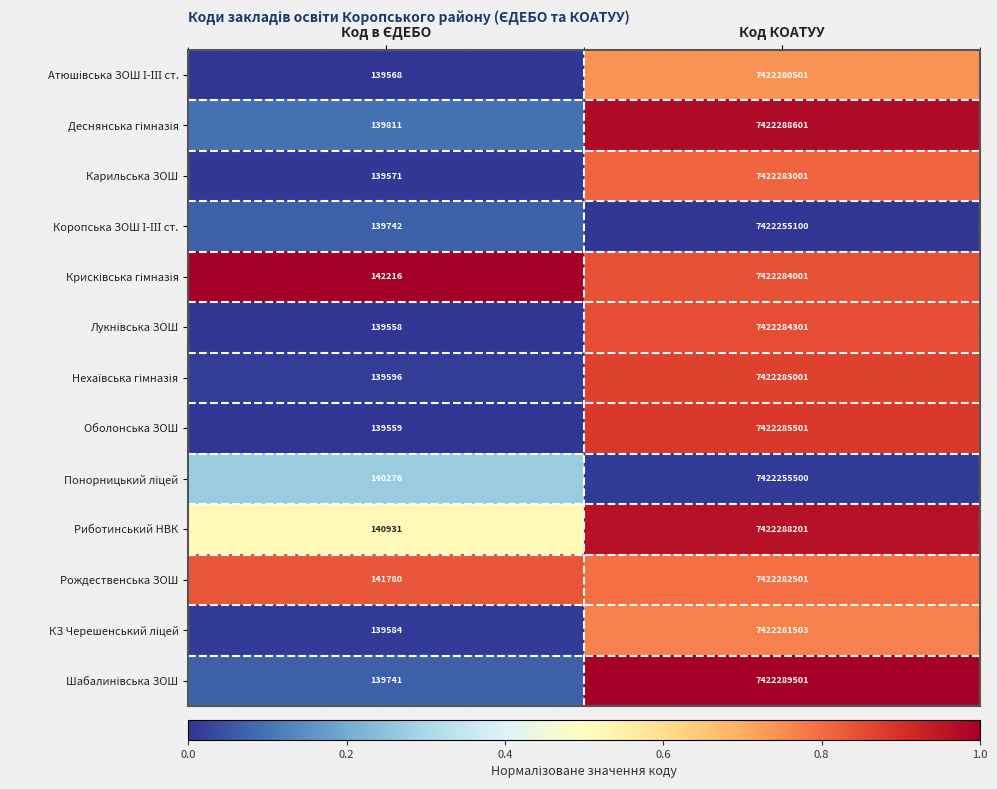

How many categories are shown in the chart?

2